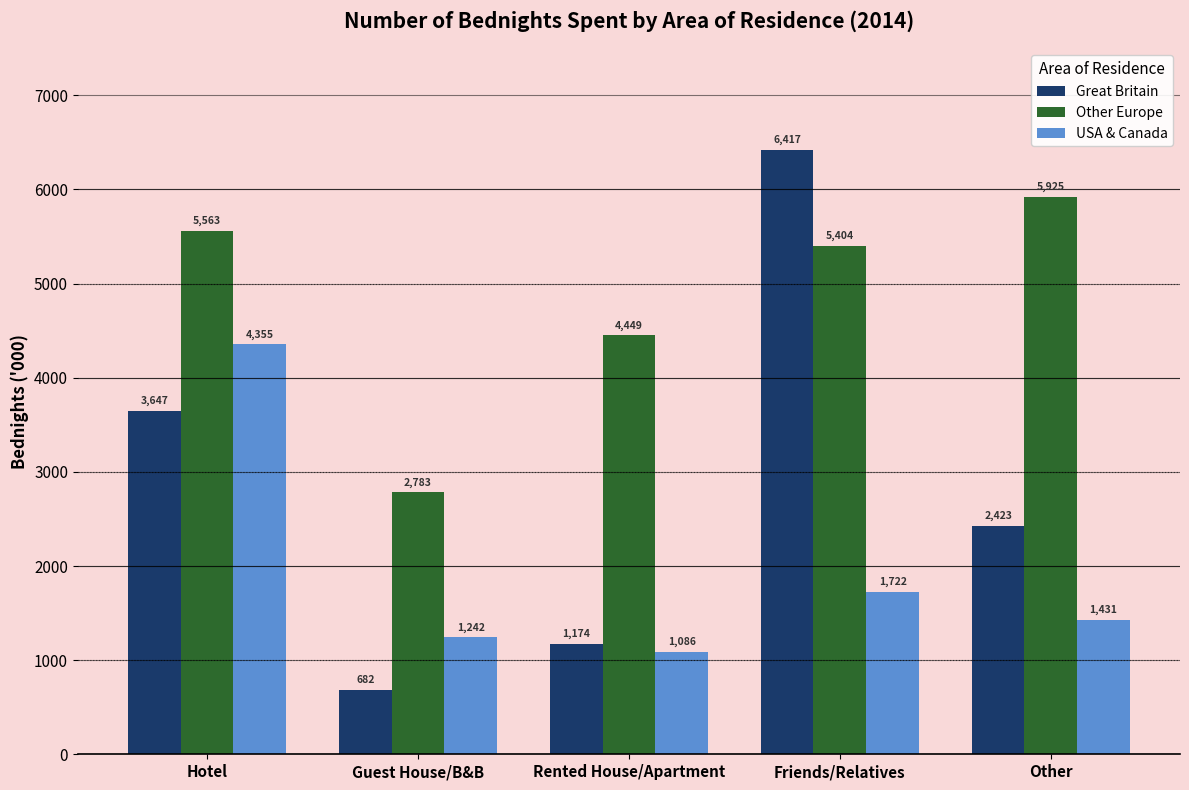

What is the value of the USA & Canada bar at the 1st from the left?

4355